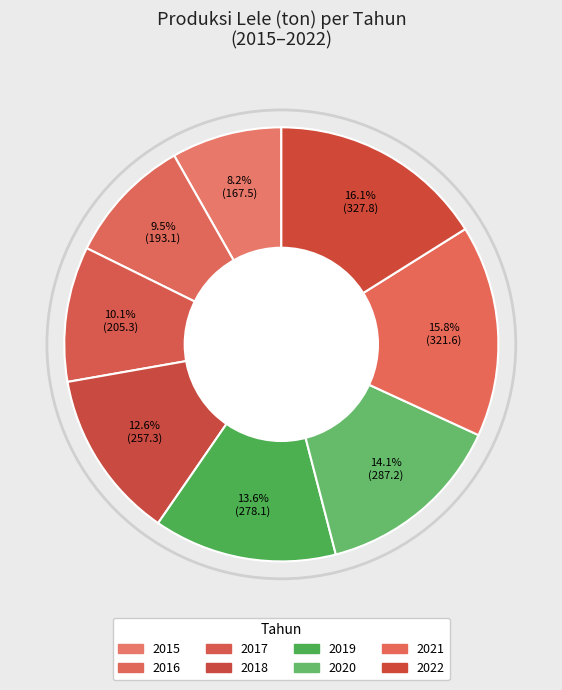

Is it true that 2019 is 14% of the pie?

True